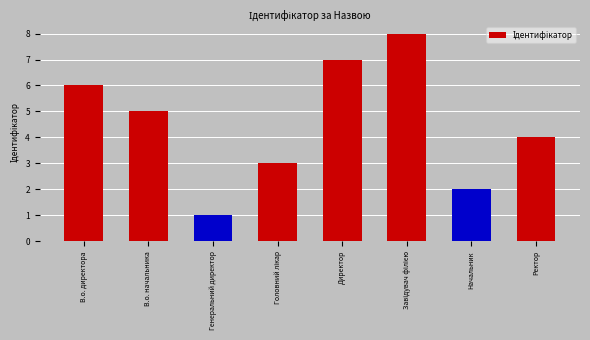

Between Ректор and Генеральний директор, which is larger?

Ректор